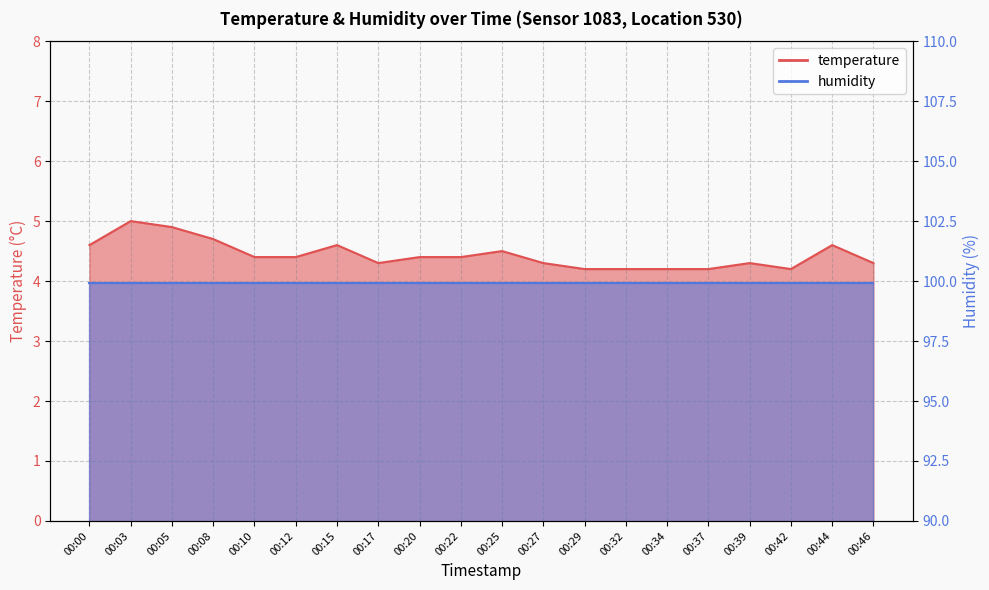

Is it true that the value at 00:29 is 1.1?

False